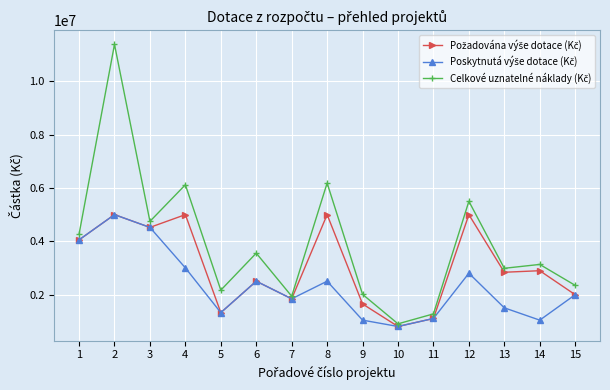

What is the minimum value shown in the chart?

800000